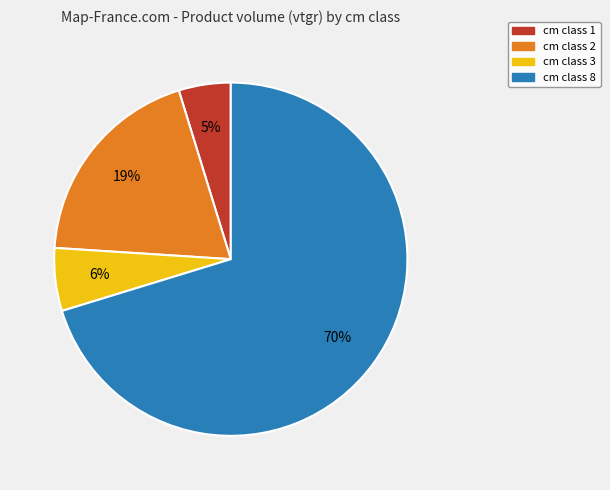

Between cm class 1 and cm class 3, which is larger?

cm class 3